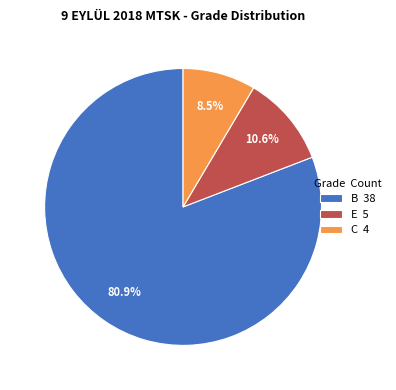

The E slice represents 1% of the pie. True or false?

False